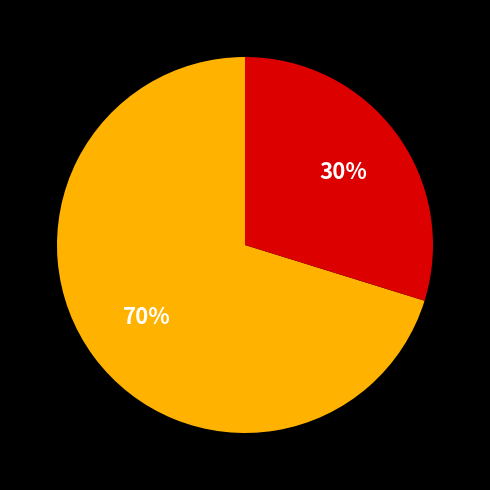

Is there any slice that represents more than half of the pie?

Yes